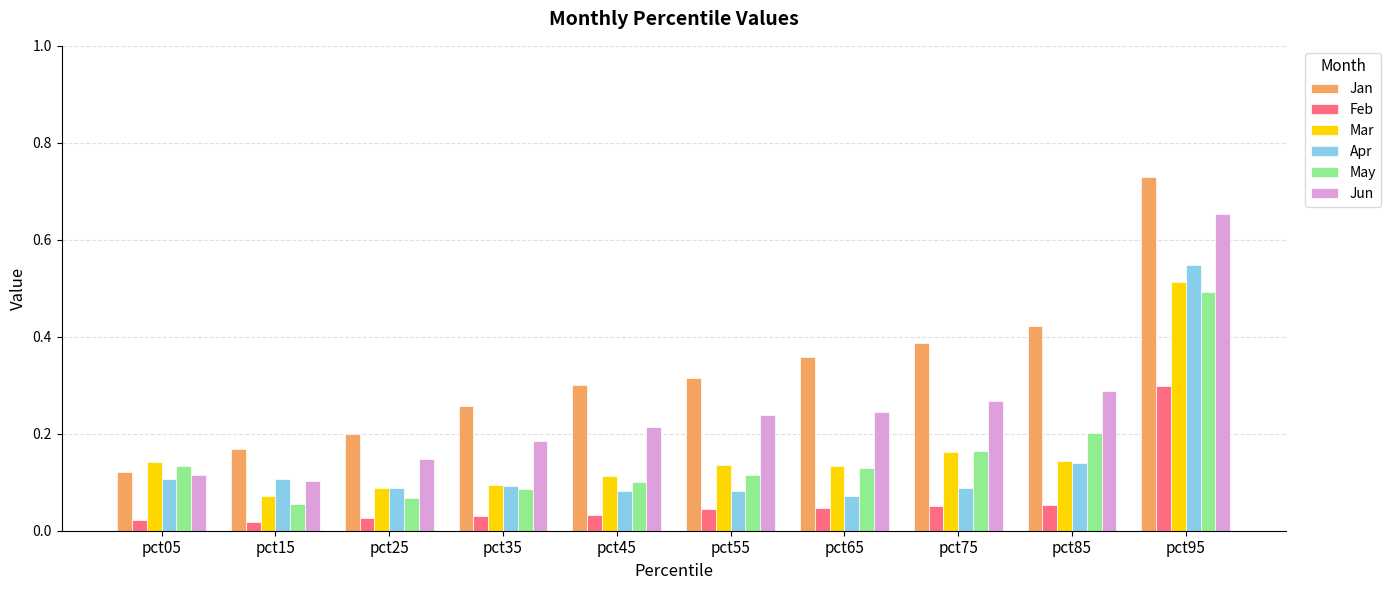

Which series has the widest spread of values?

Jan